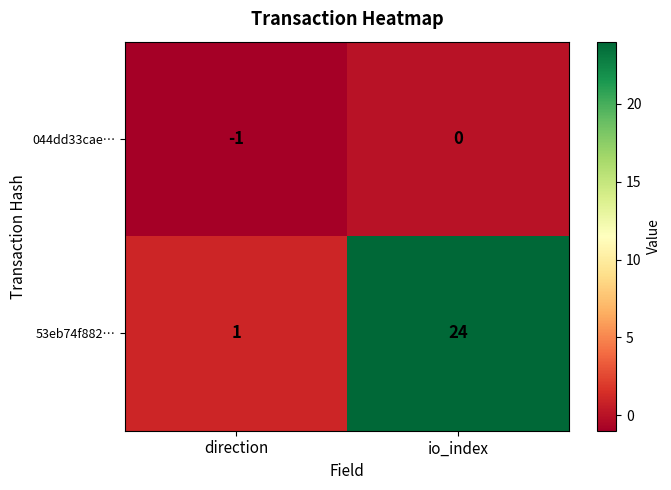

The 044dd33cae… series shows 0 at io_index. True or false?

True